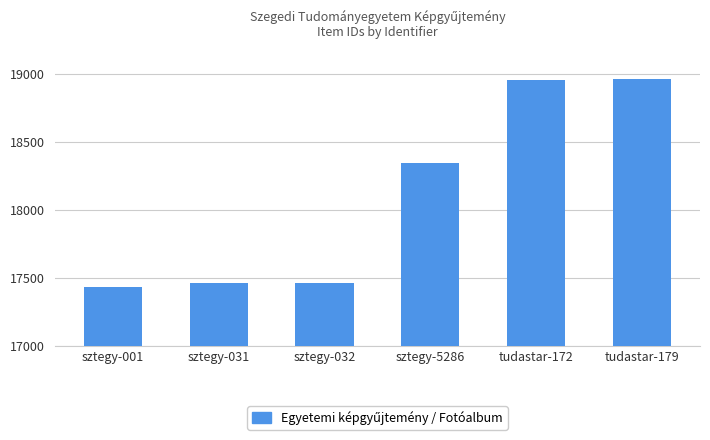

How many values are below 18344?

3